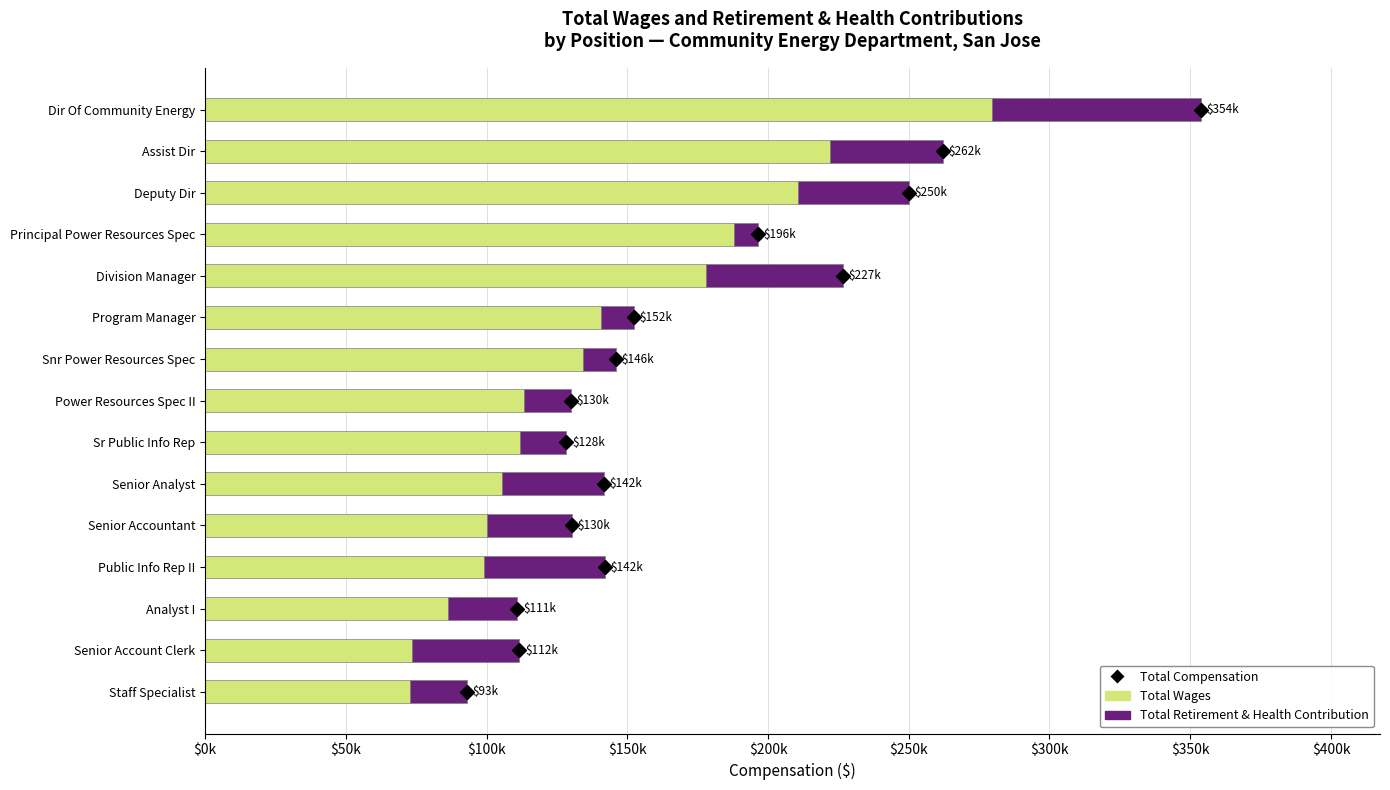

Reading left to right, transcribe all the data shown in this chart.

Total Wages: 279559	221904	210732	187820	178125	140582	134419	113243	111754	105498	100008	99229	86327	73385	72775
Total Retirement & Health Contribution: 74198	40294	39341	8645	48397	11654	11440	16736	16623	36095	30287	42761	24645	38296	20262